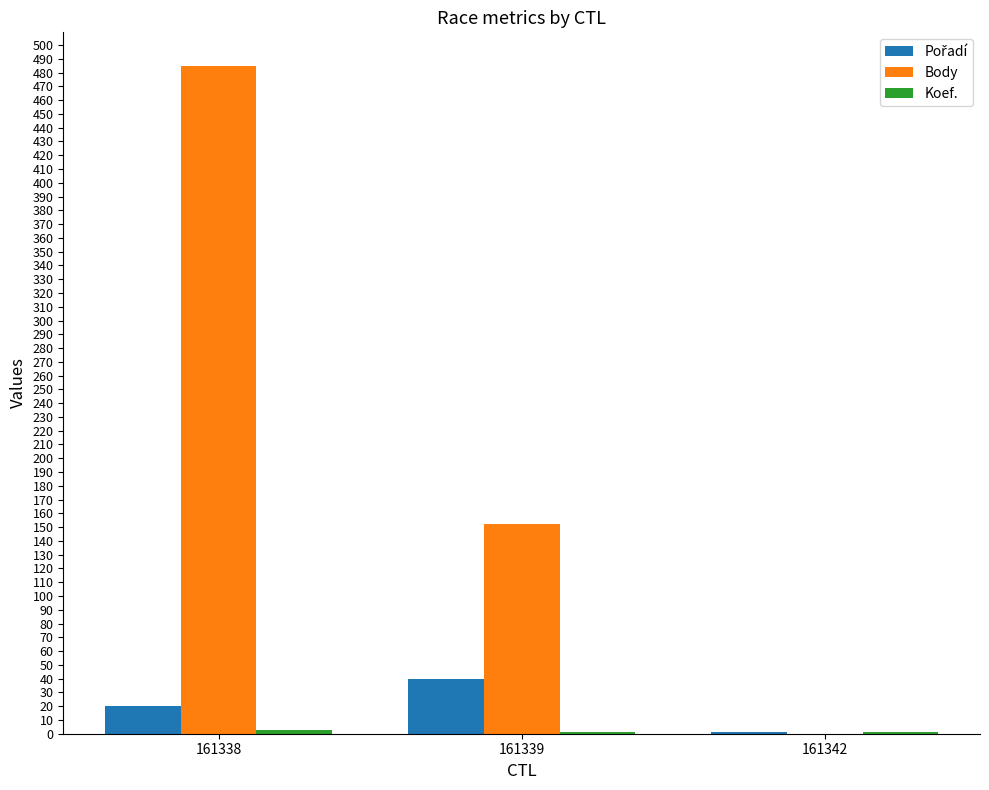

Count the number of data series in this chart.

3